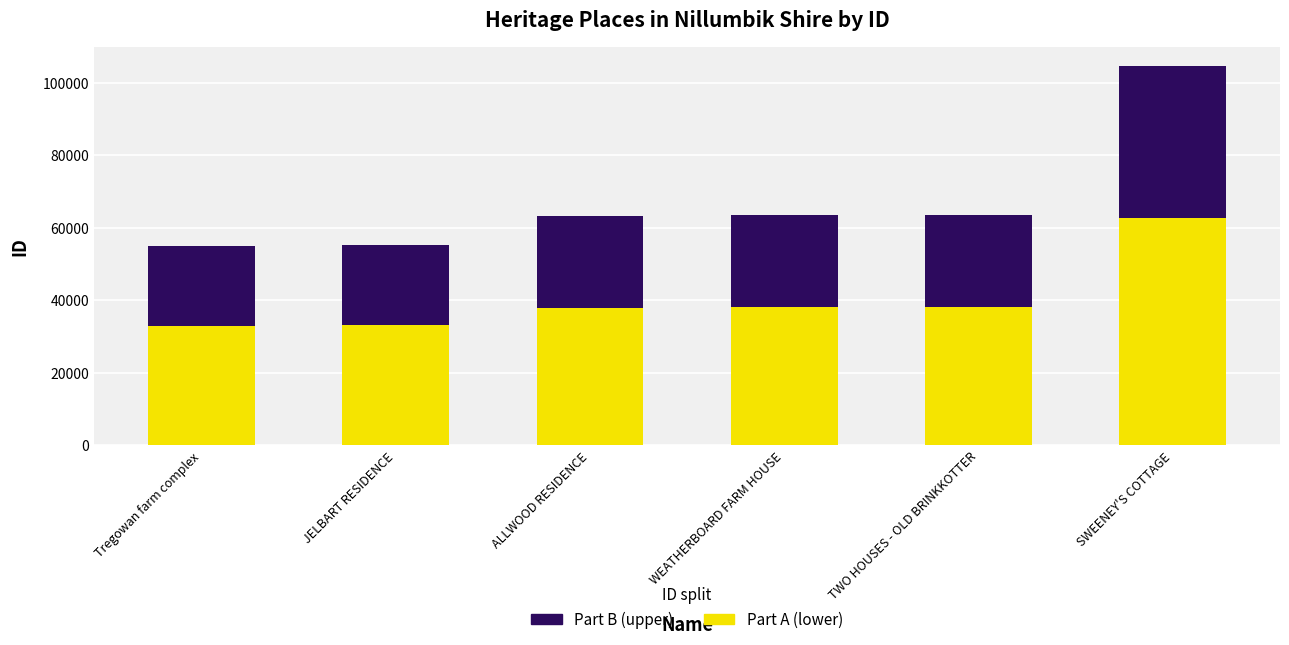

How many data points does each series have?

6